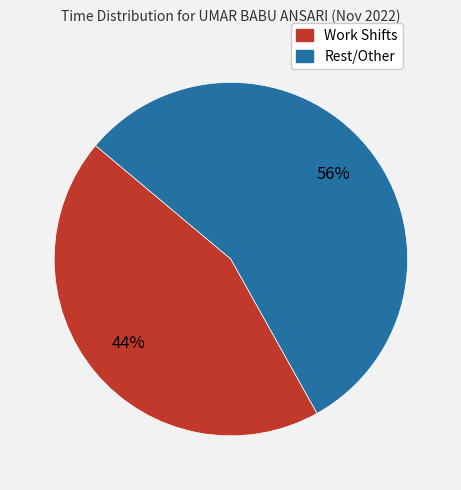

To the nearest percent, what is the average slice percentage?

50%